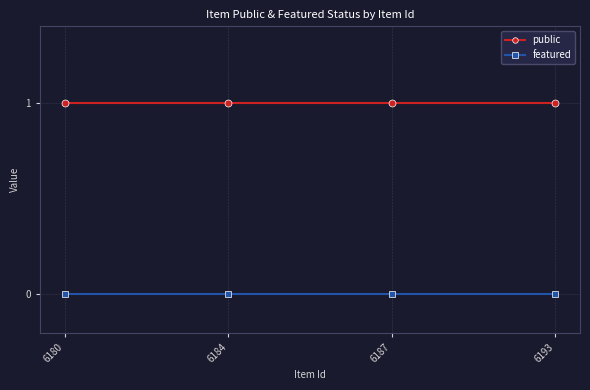

What is the value of the public point at the 2nd from the left?

1